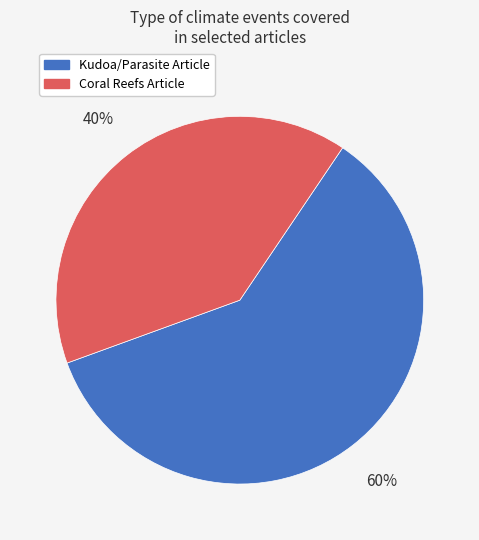

To the nearest percent, what is the difference between the largest and smallest slice percentages?

20%